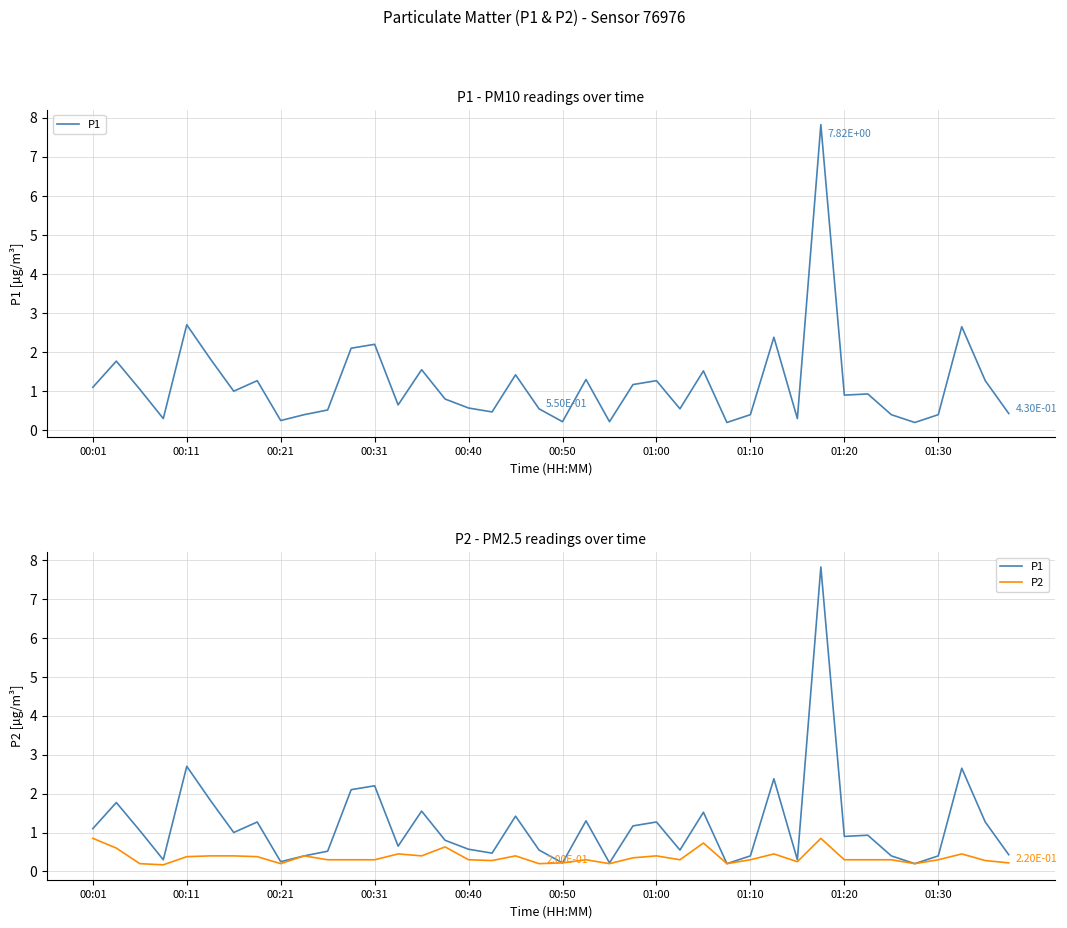

At which category does the chart reach its peak across all series?

31